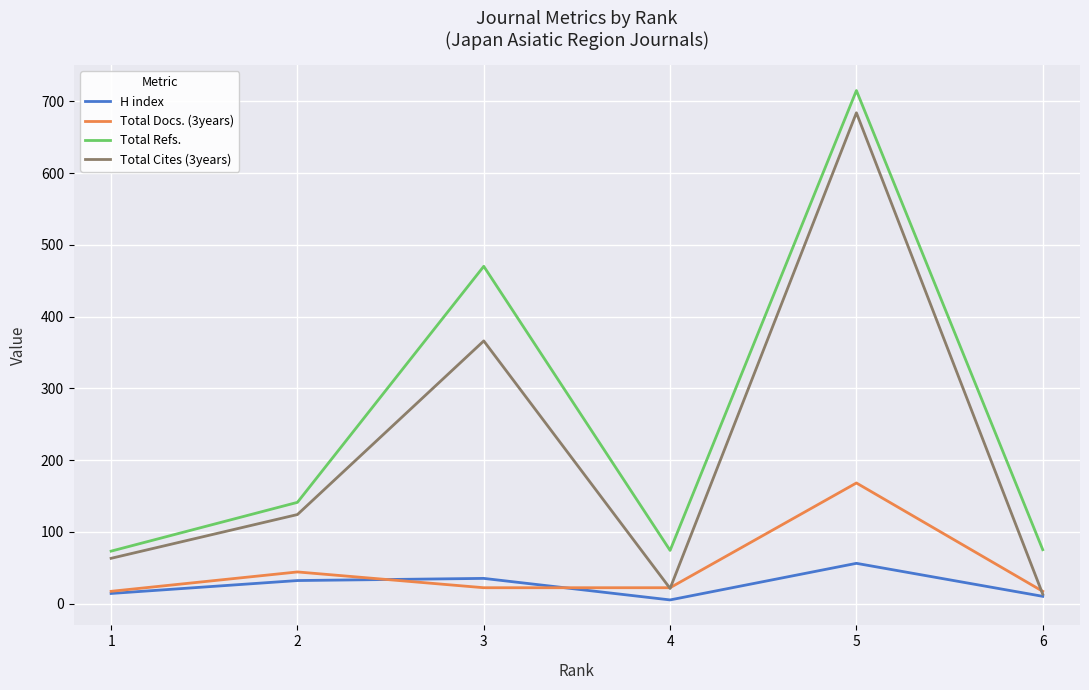

What is the maximum value shown in the chart?

715